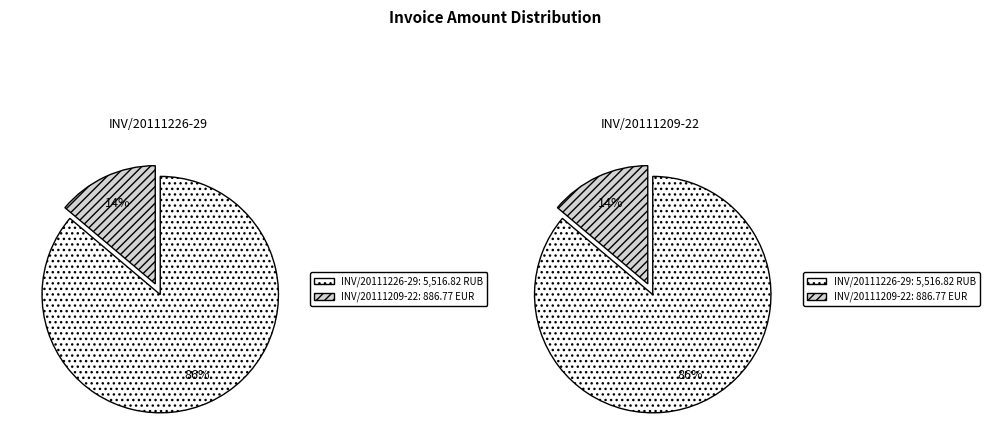

Combined, do INV/20111209-22 and INV/20111226-29 account for over 50%?

Yes